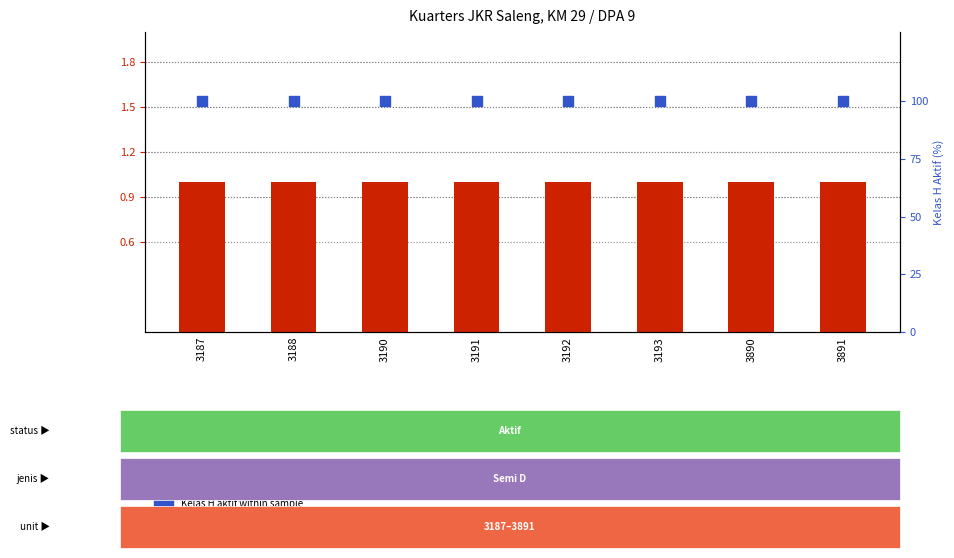

Is the value of Kelas H aktif within sample at 3190 greater than the value of Semi D count at 3188?

Yes